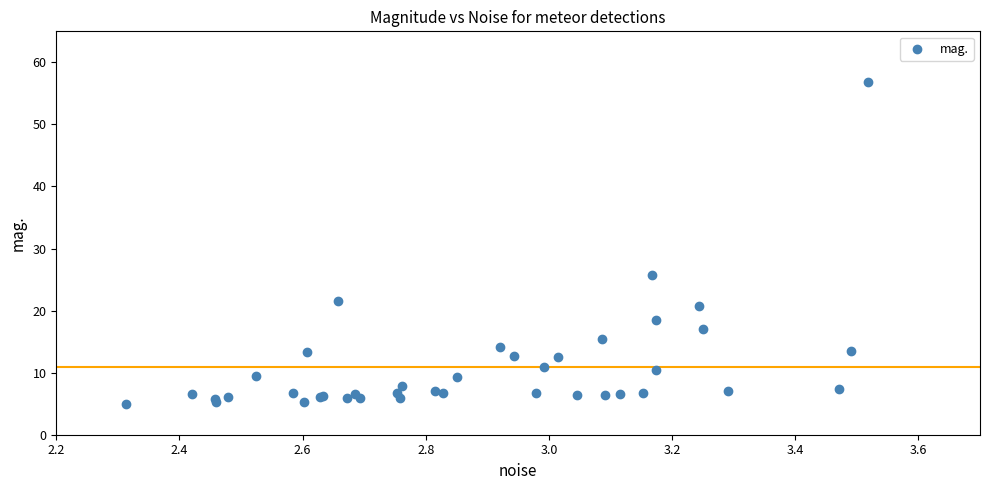

What Y value in the scatter plot is closest to 30?

25.7